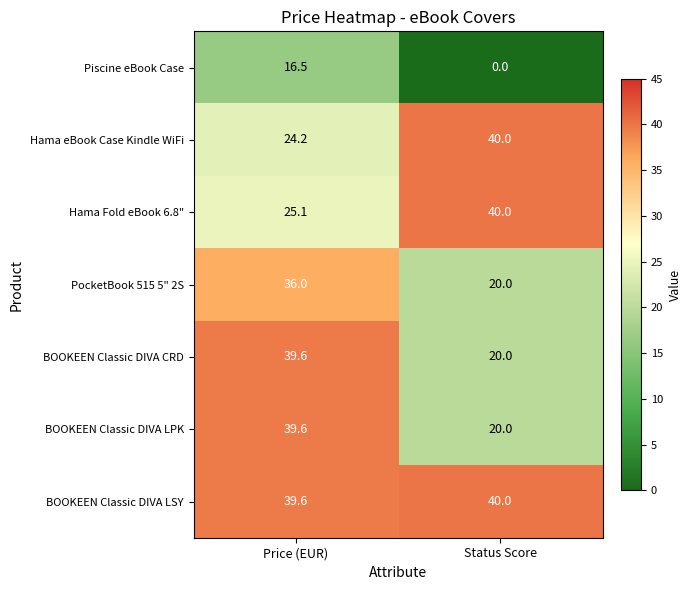

The Hama Fold eBook 6.8" series shows 40.0 at Status Score. True or false?

True